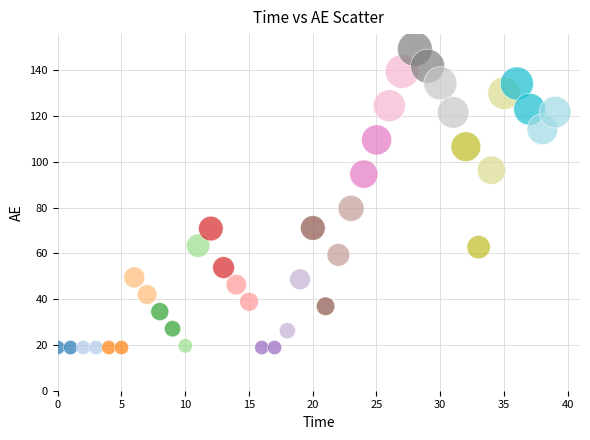

What Y value in the scatter plot is closest to 84?

79.6